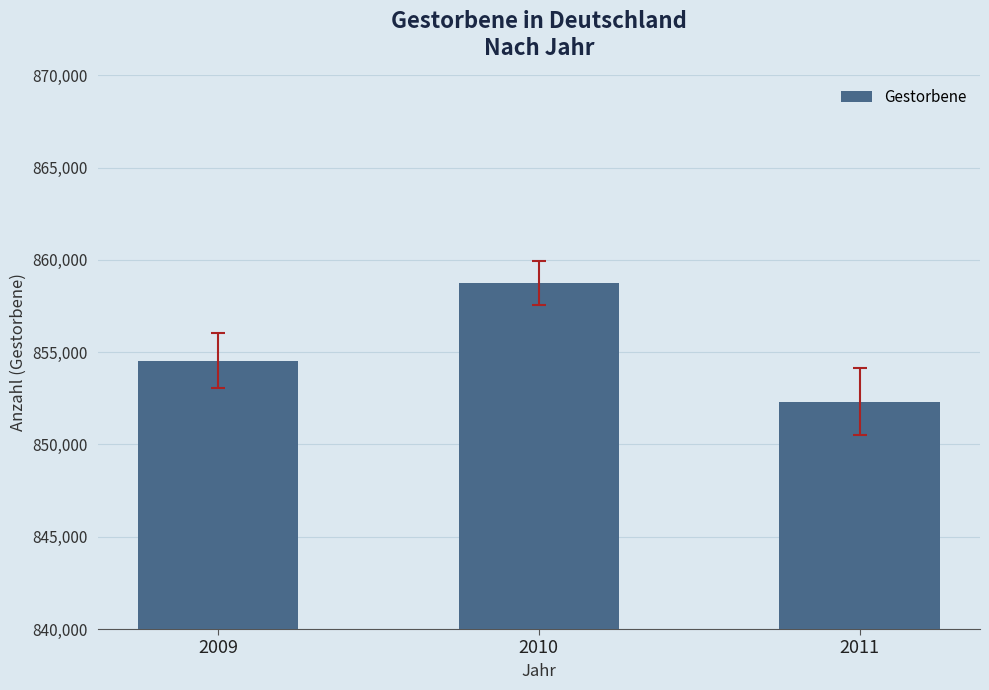

Which label corresponds to the largest value in the chart?

2010